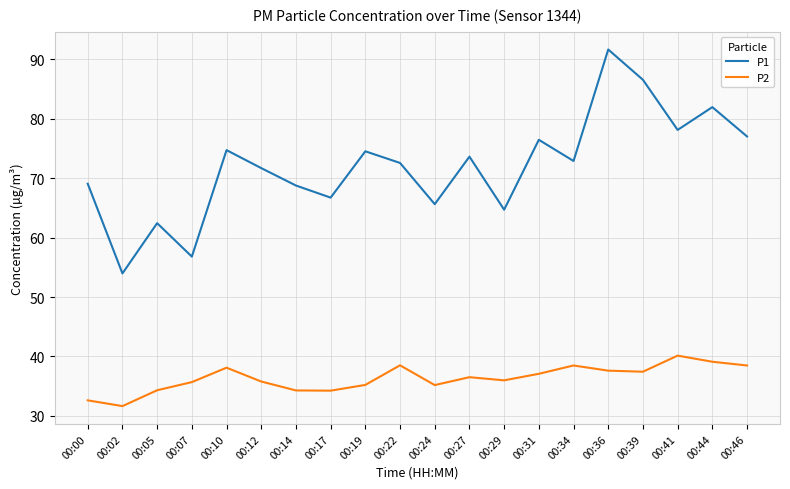

At which label does P2 reach its minimum?

00:02